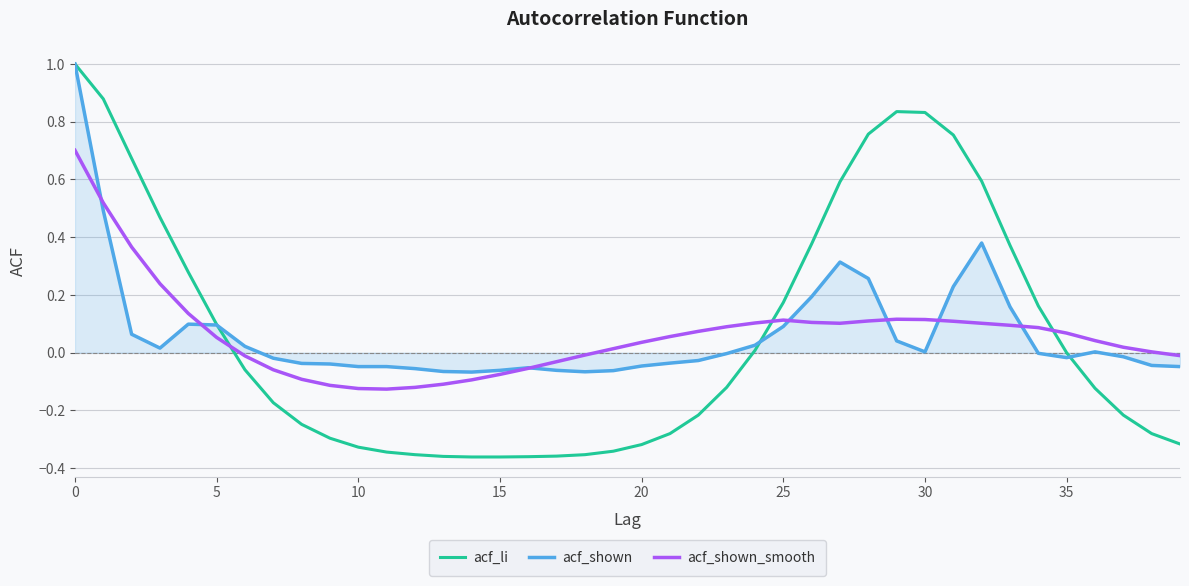

Which series ends up on top after the final intersection of acf_shown and acf_shown_smooth?

acf_shown_smooth